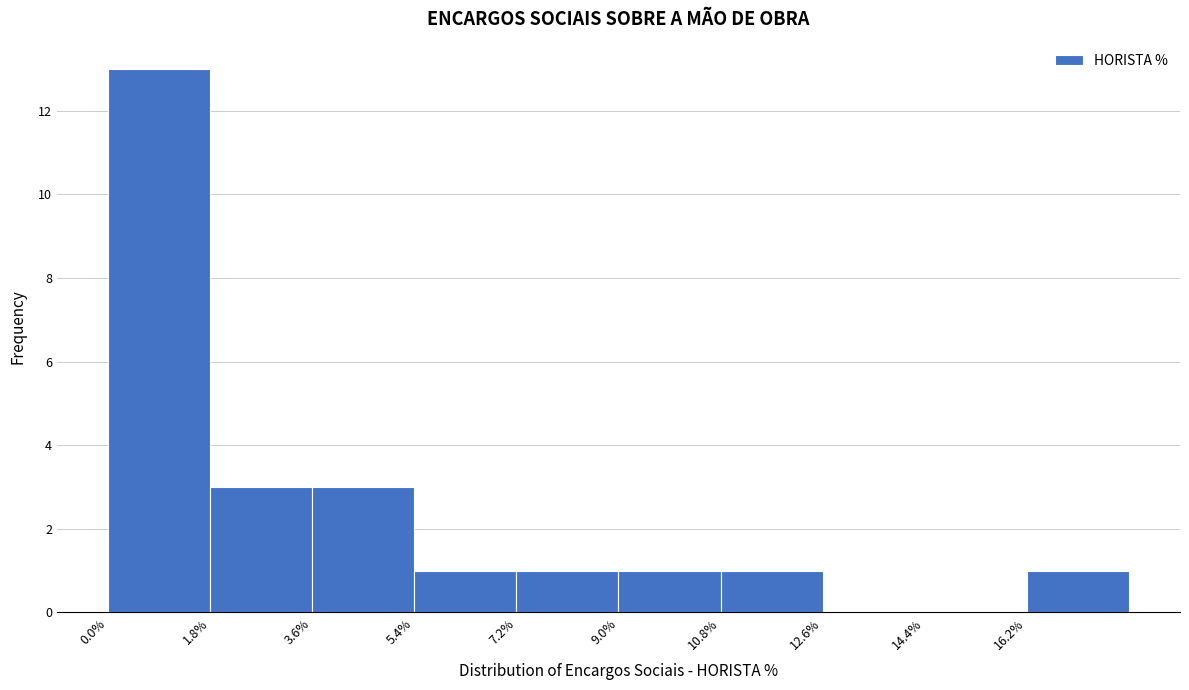

Reading left to right, transcribe this chart: for each bar, give the range it covers on the x-axis and its height. Neither the bar edges nor the heights are printed on the chart, so give them approximately, as read against the axes.

0.0 to 1.8: 13
1.8 to 3.6: 3
3.6 to 5.4: 3
5.4 to 7.2: 1
7.2 to 9.0: 1
9.0 to 10.8: 1
10.8 to 12.6: 1
12.6 to 14.4: 0
14.4 to 16.2: 0
16.2 to 18.0: 1